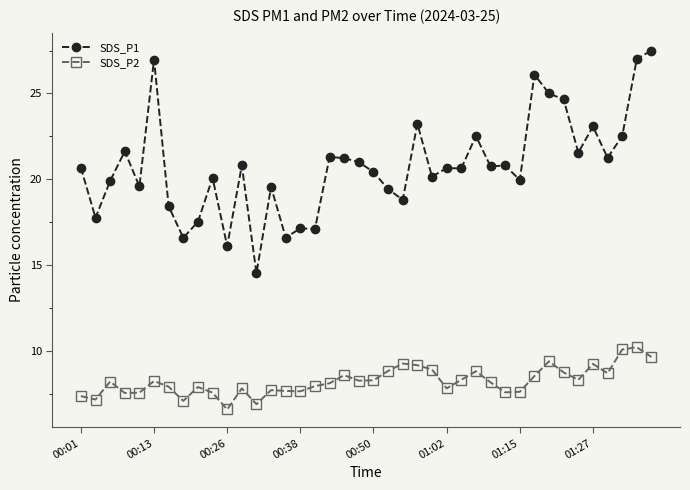

Does the chart display data point markers on the line(s)?

Yes